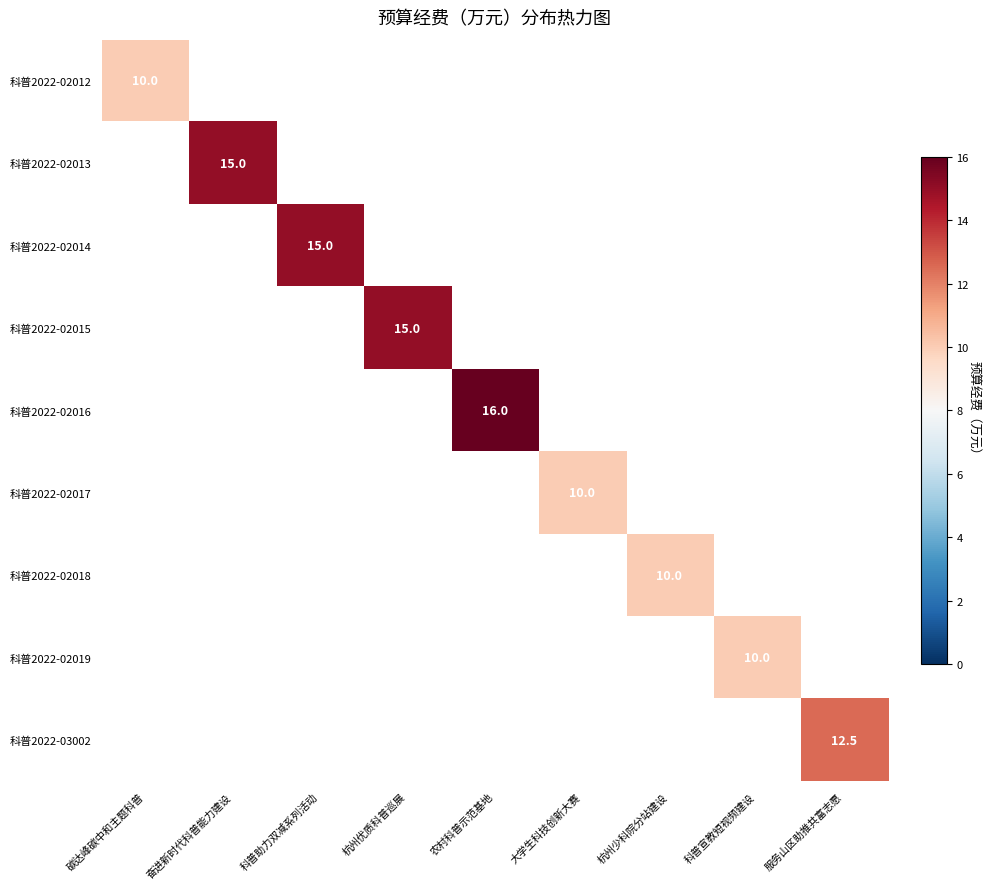

The value of 科普2022-02015 at 科普宣教短视频建设 is 0.0. True or false?

True